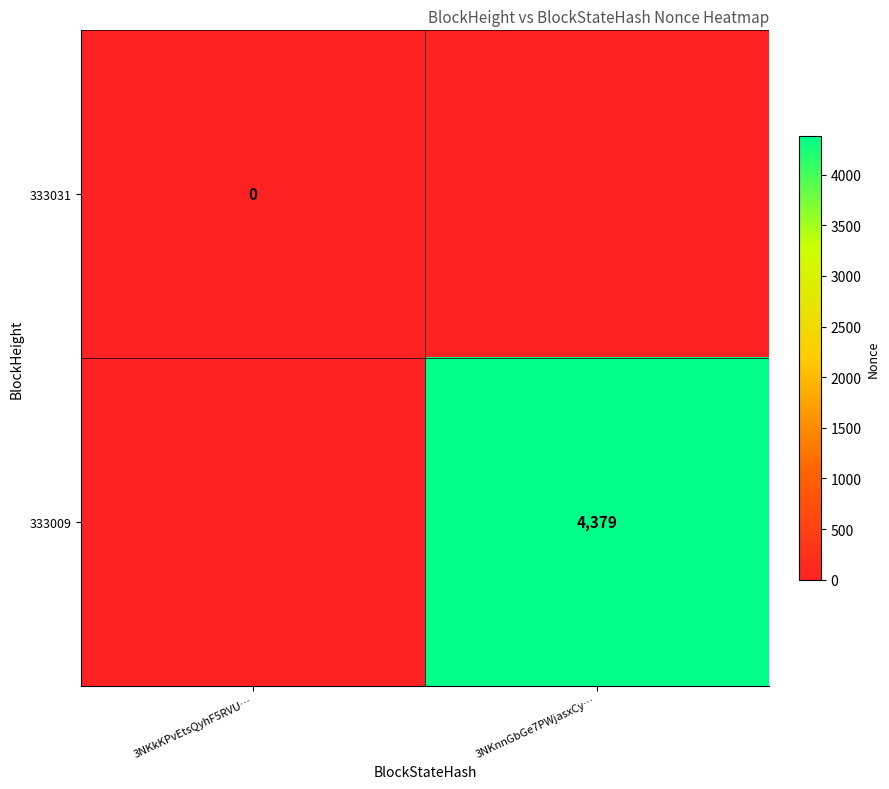

The 333009 series shows 6394.6 at 3NKnnGbGe7PWjasxCy…. True or false?

False